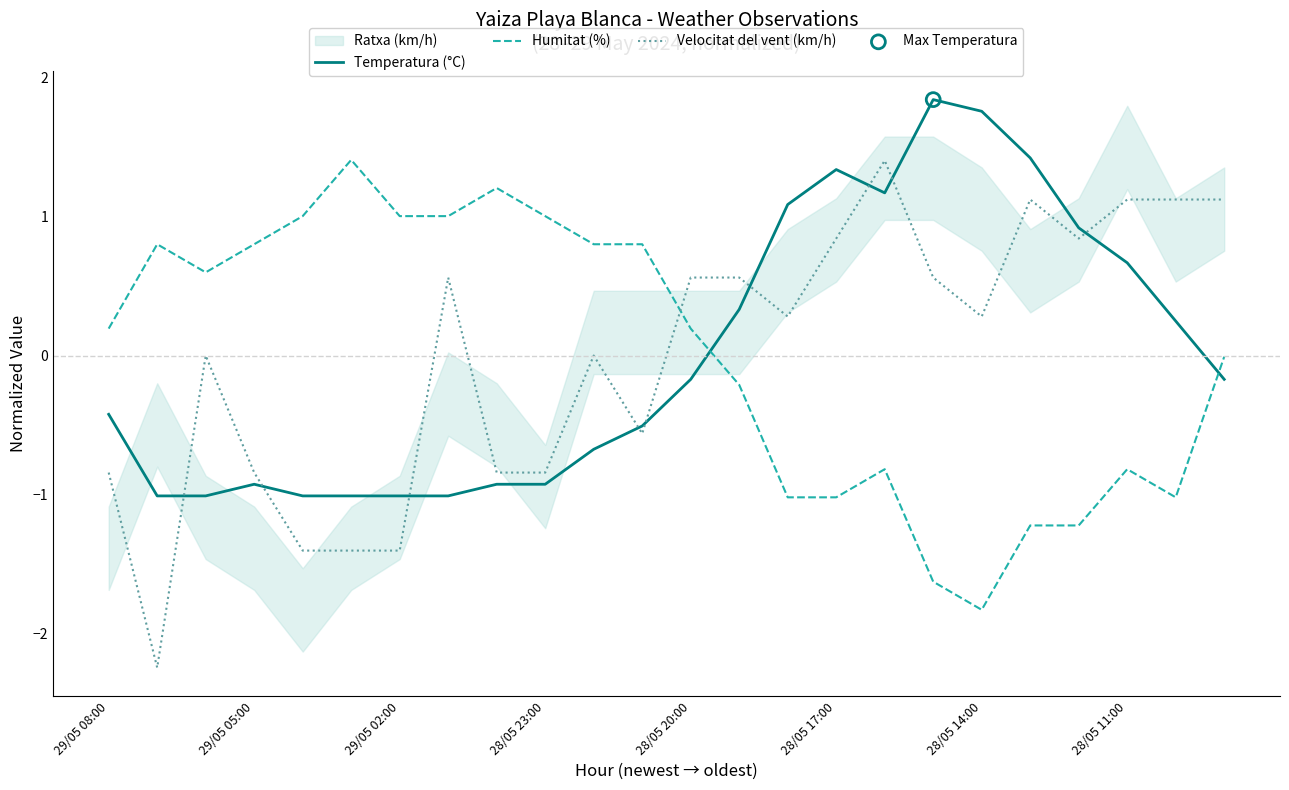

Which series has the largest Y range (max minus min)?

Velocitat del vent (km/h)